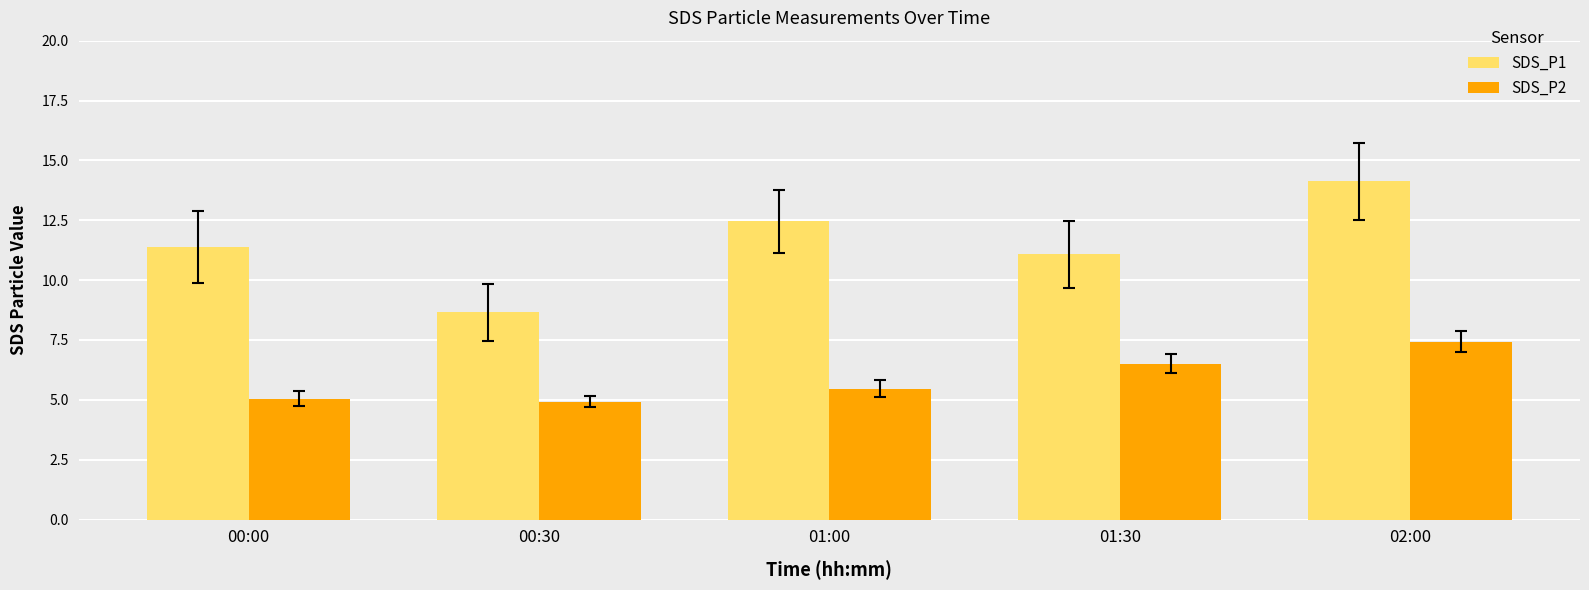

List the series in order of their peak value, lowest first.

SDS_P2, SDS_P1